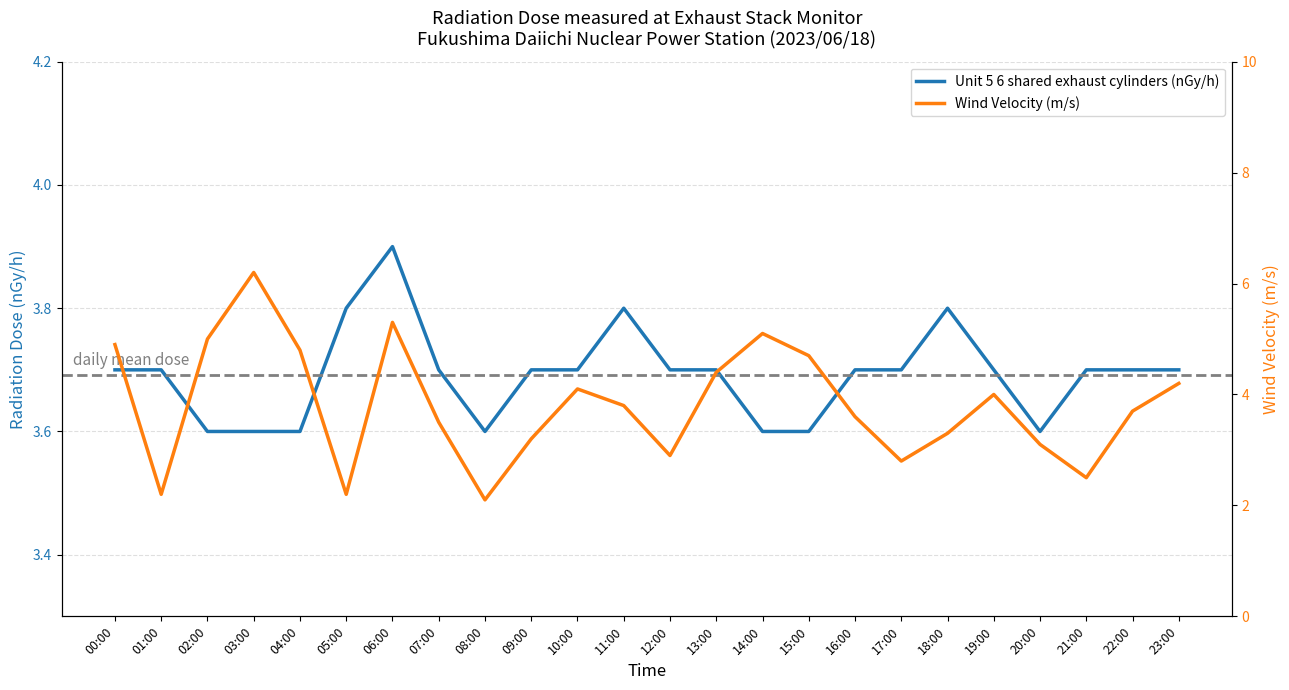

Is this an area chart (filled region under the line)?

No